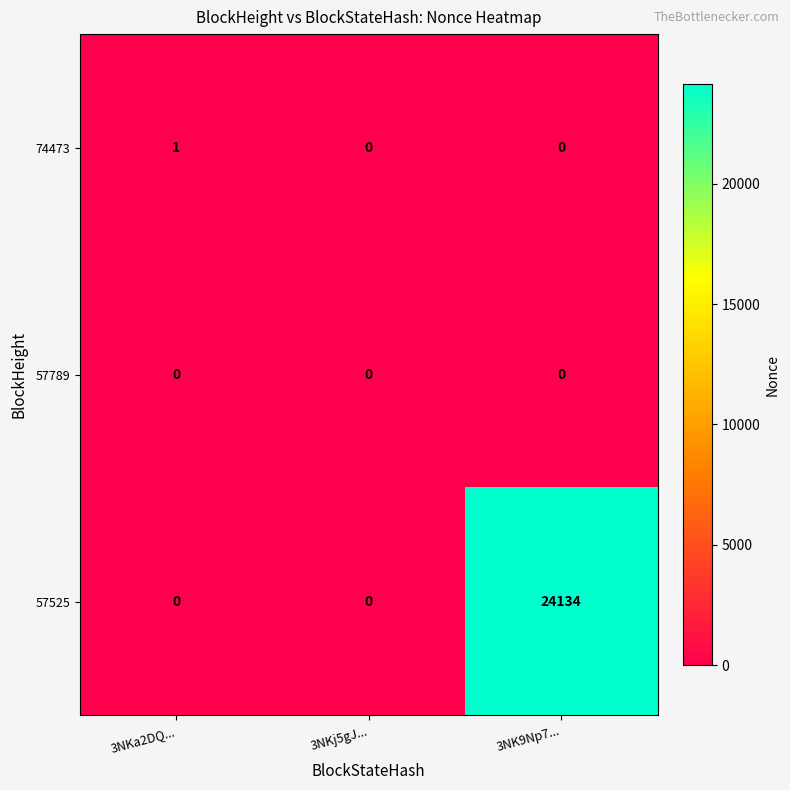

True or false: 74473 has a value of 1 at 3NKa2DQ....

True